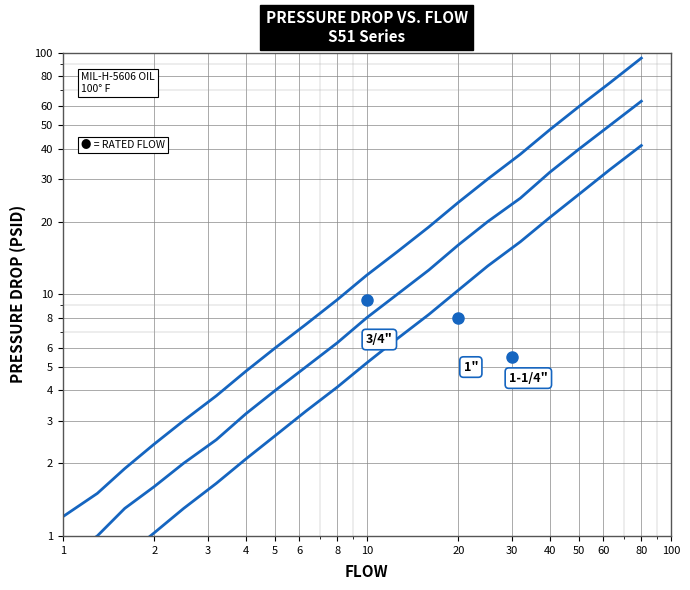

Rank the series by their maximum value, from highest to lowest.

3/4", 1", 1-1/4"